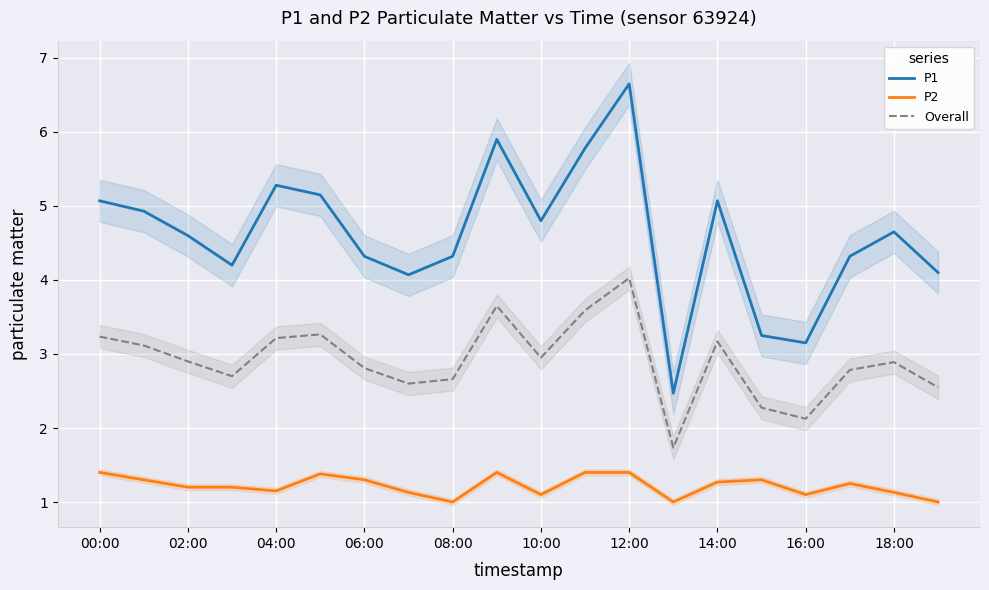

Where is Overall nearest to the value 2?

16:00